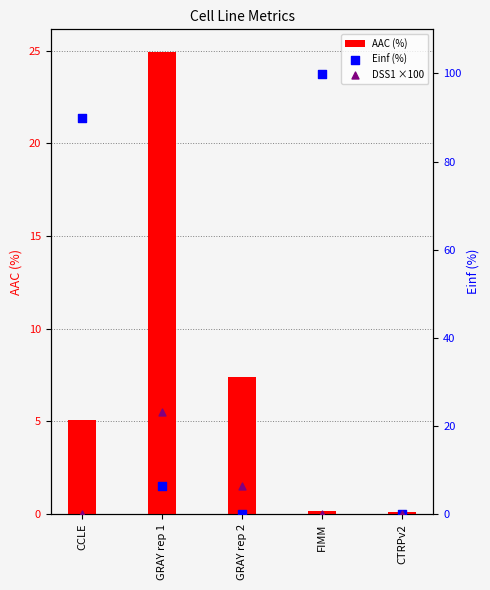

Is the value of Einf (%) at GRAY rep 2 greater than the value of DSS1 ×100 at GRAY rep 1?

No